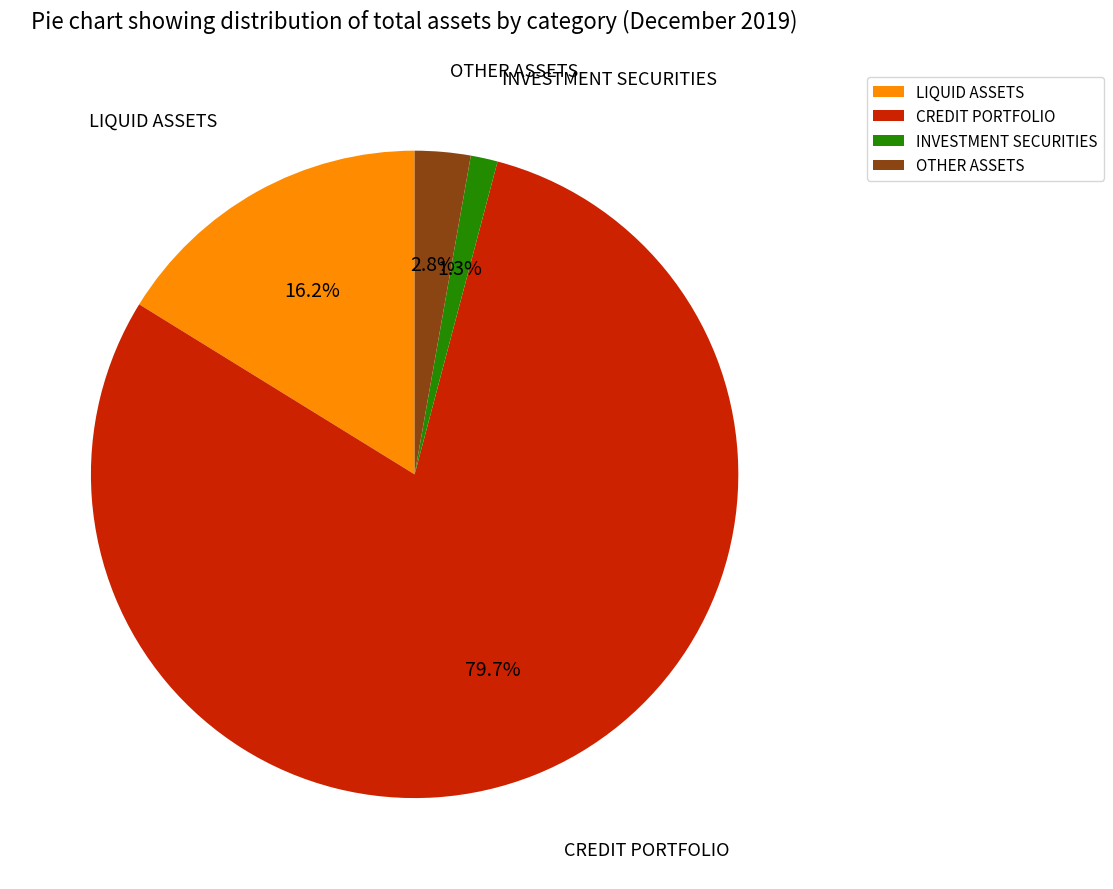

Which has a higher value, CREDIT PORTFOLIO or LIQUID ASSETS?

CREDIT PORTFOLIO